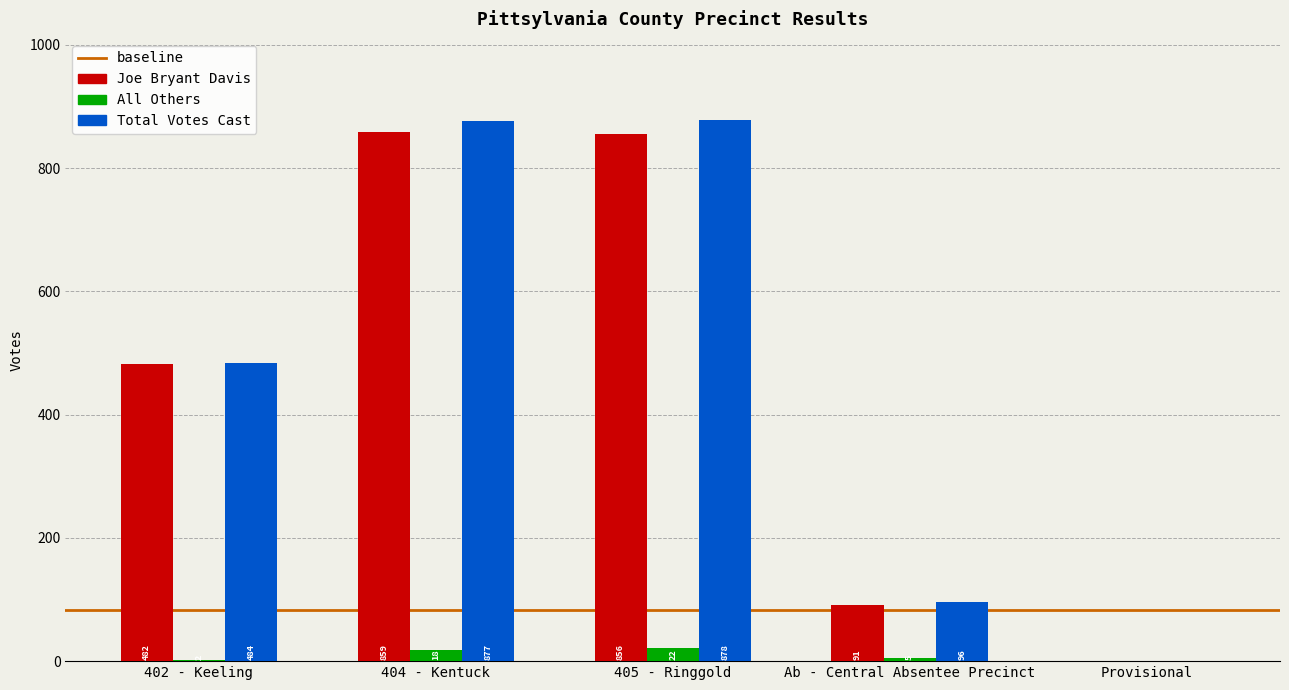

What is the maximum value shown in the chart?

878